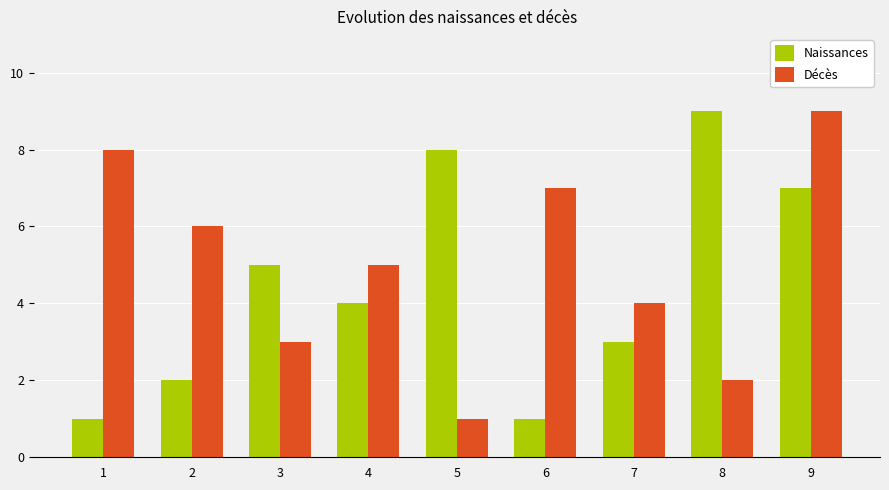

What is the sum of all Naissances values?

40